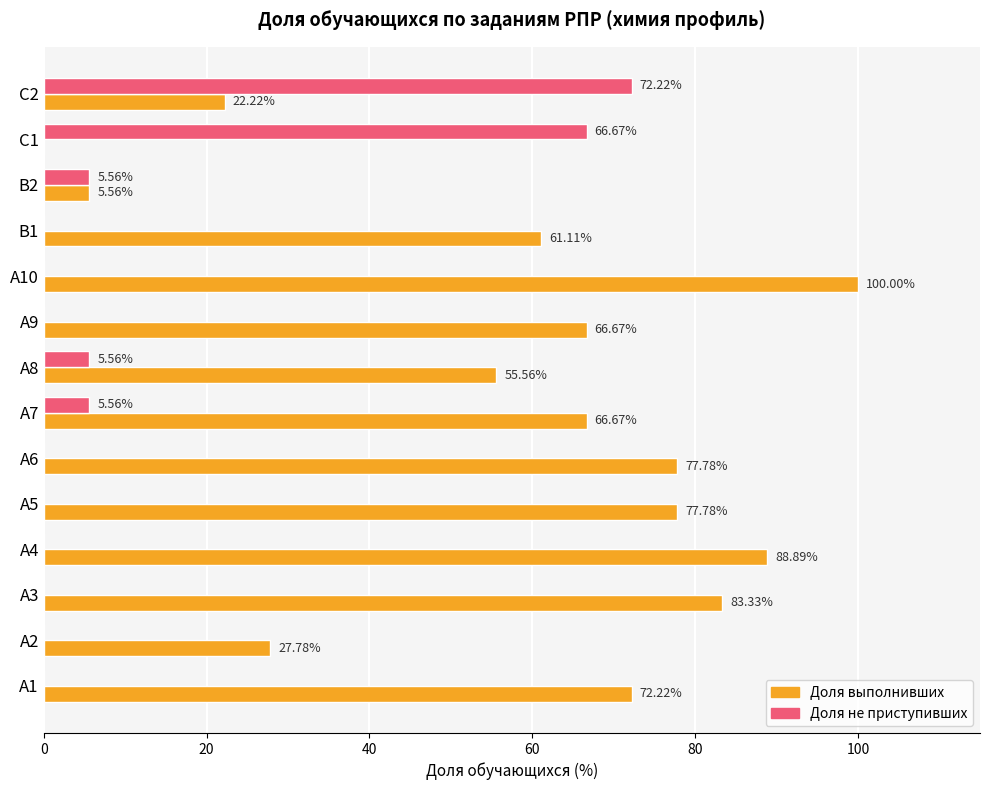

Which series has the widest spread of values?

Доля выполнивших